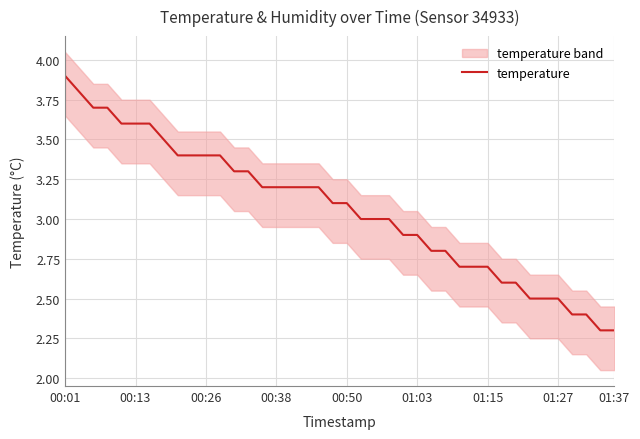

At which label does temperature reach its peak?

00:01